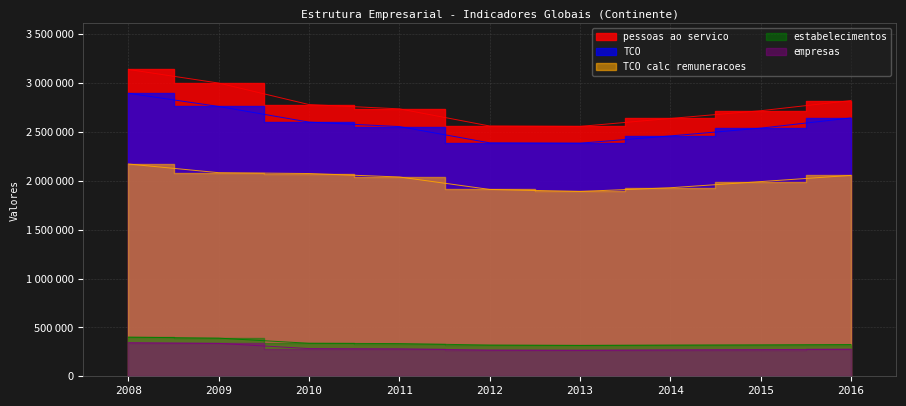

Does the chart have visible grid lines?

Yes